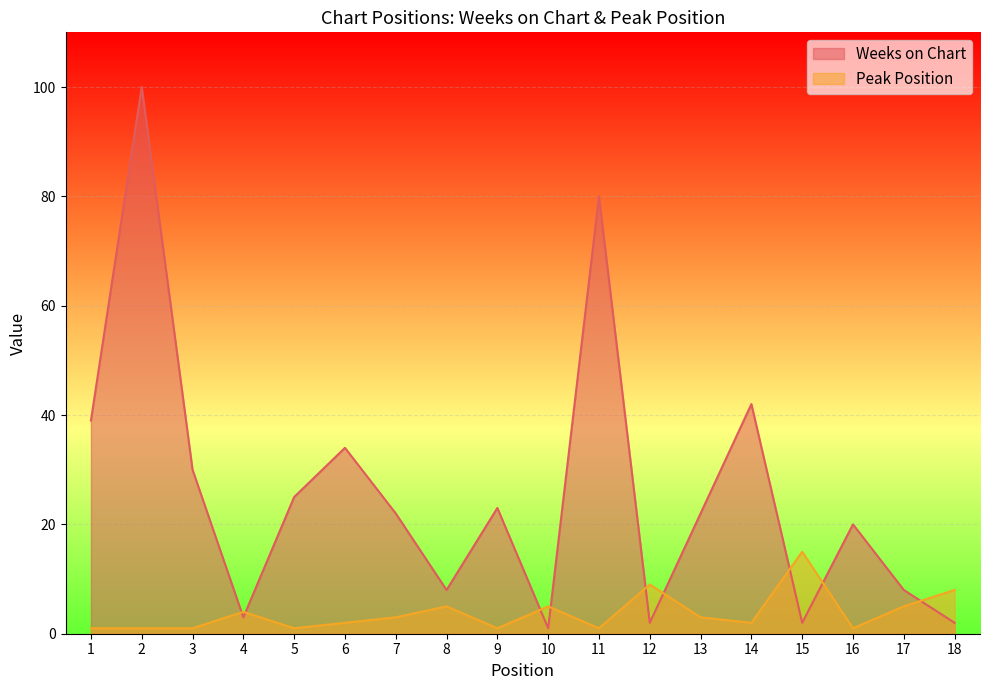

How many interior local valleys does the Peak Position series have?

5